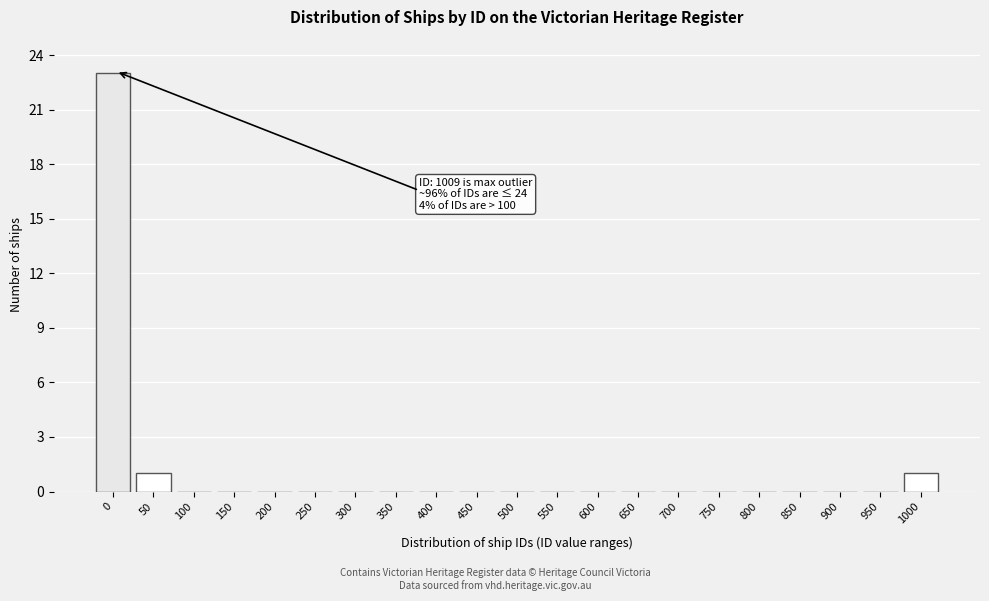

Reading left to right, transcribe all the data shown in this chart.

0=23	50=1	100=0	150=0	200=0	250=0	300=0	350=0	400=0	450=0	500=0	550=0	600=0	650=0	700=0	750=0	800=0	850=0	900=0	950=0	1000=1